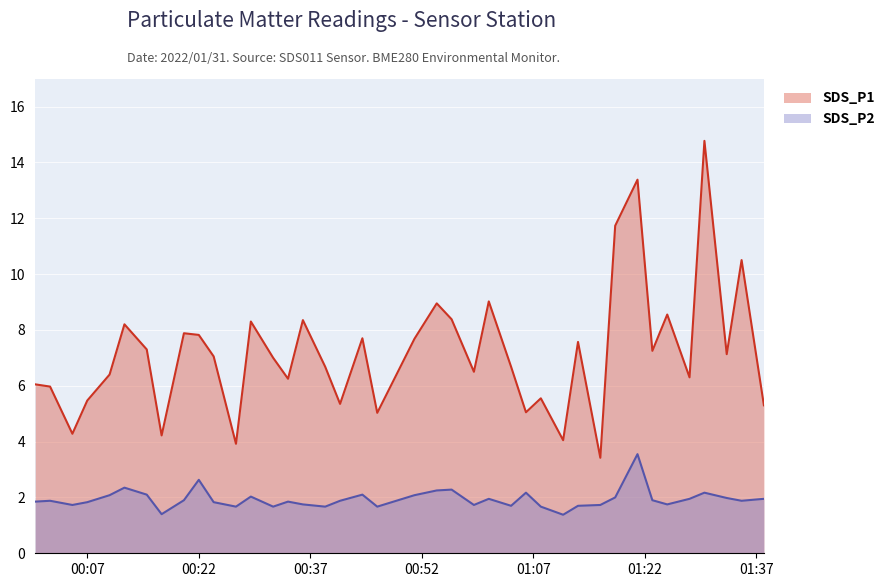

How many interior local valleys does the SDS_P2 series have?

11